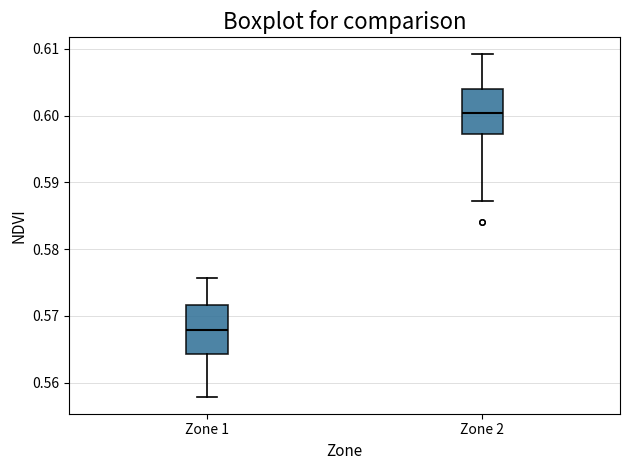

Which box has the highest median line?

Zone 2